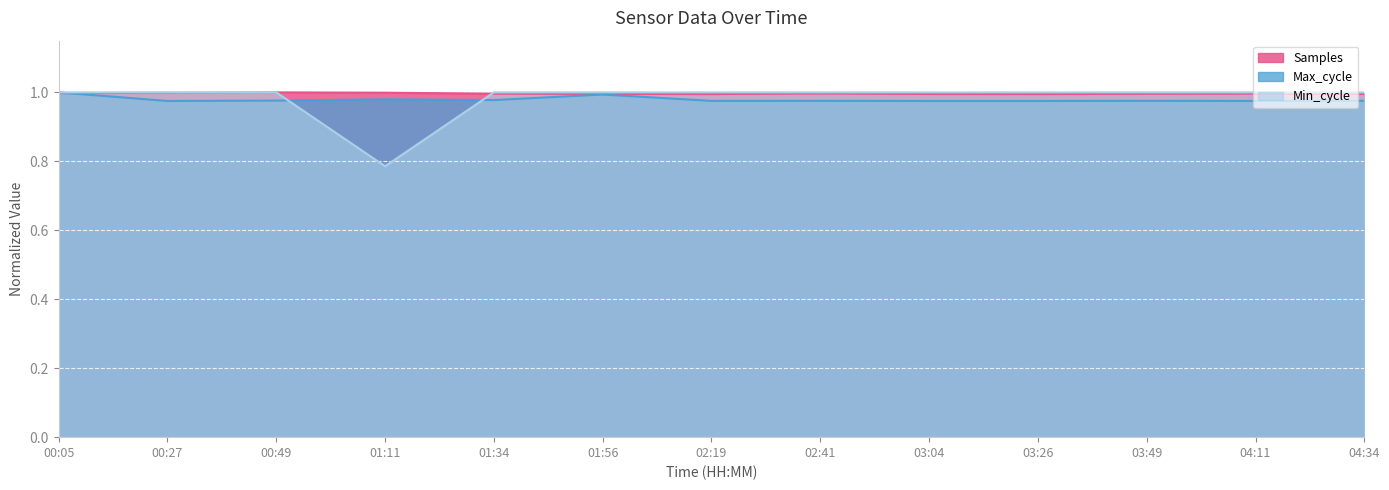

What is the difference between the maximum and minimum values in the Min_cycle series?

0.2